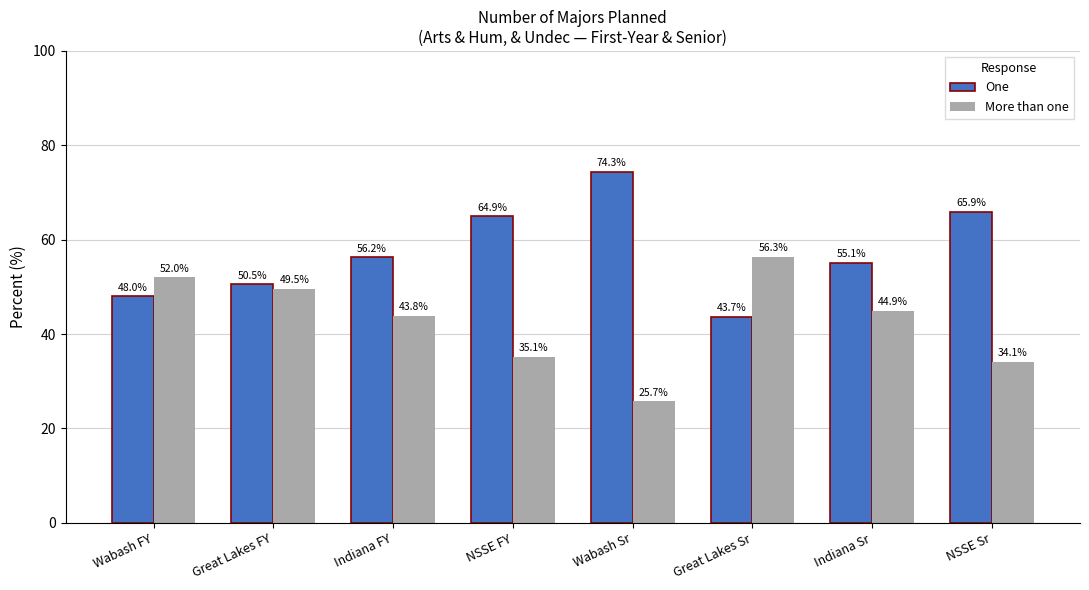

How many bars are there in total?

16